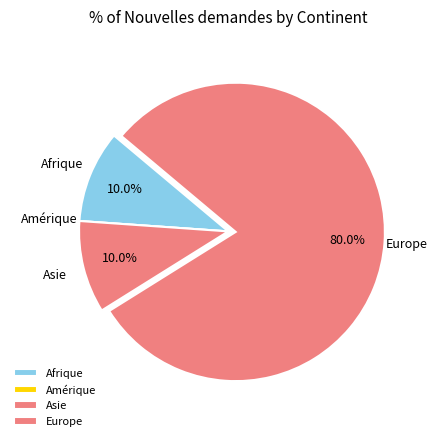

Combined, what portion of the pie is Asie and Amérique?

10.0%